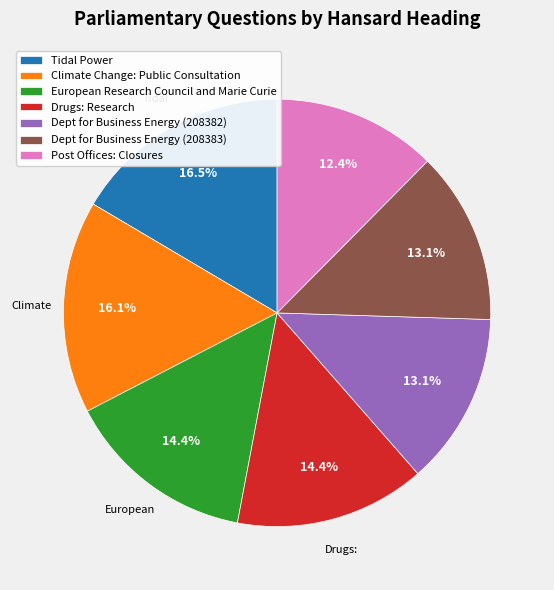

How much of the chart is everything except Dept for Business Energy (208383)?

86.9%